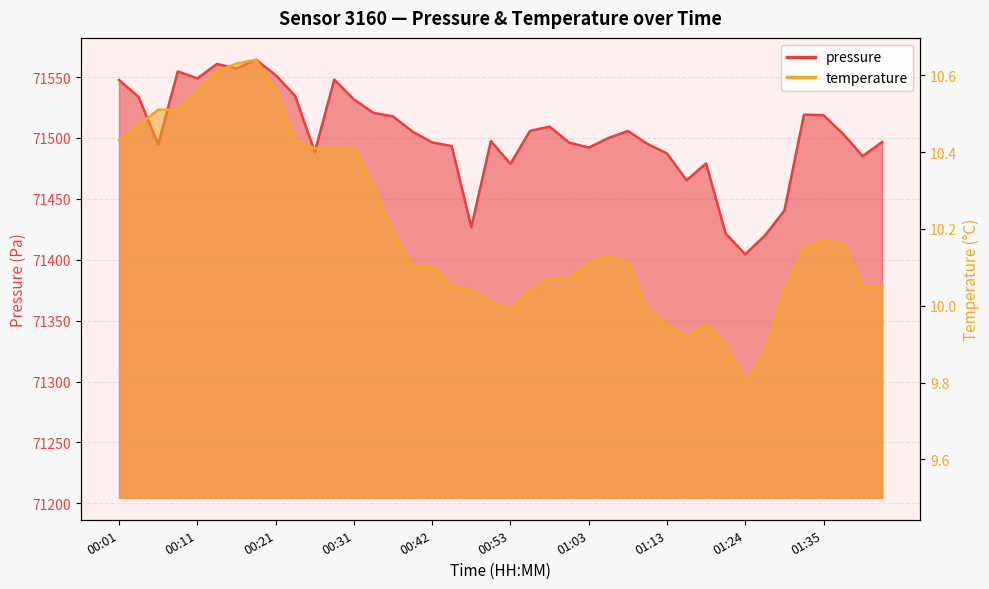

List the series in order of their overall mean, highest first.

pressure, temperature